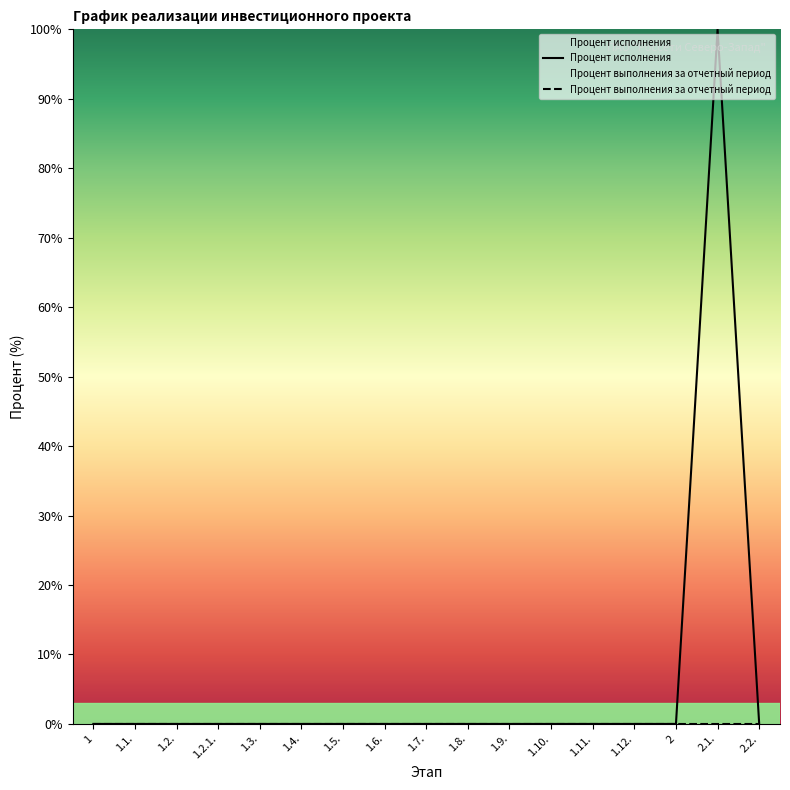

True or false: there are more than 1 points higher than both neighbors.

False